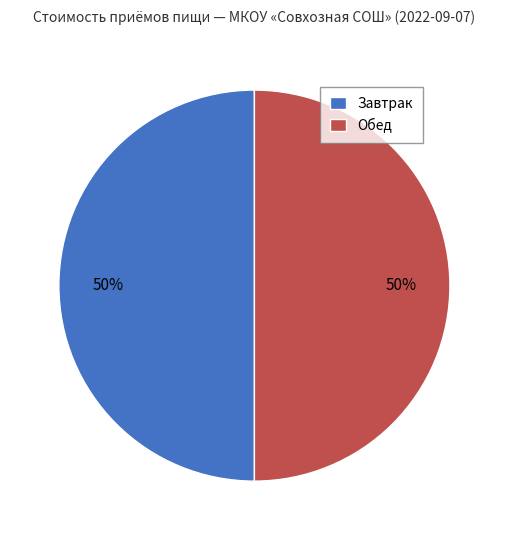

Is it true that Обед is 50% of the pie?

True